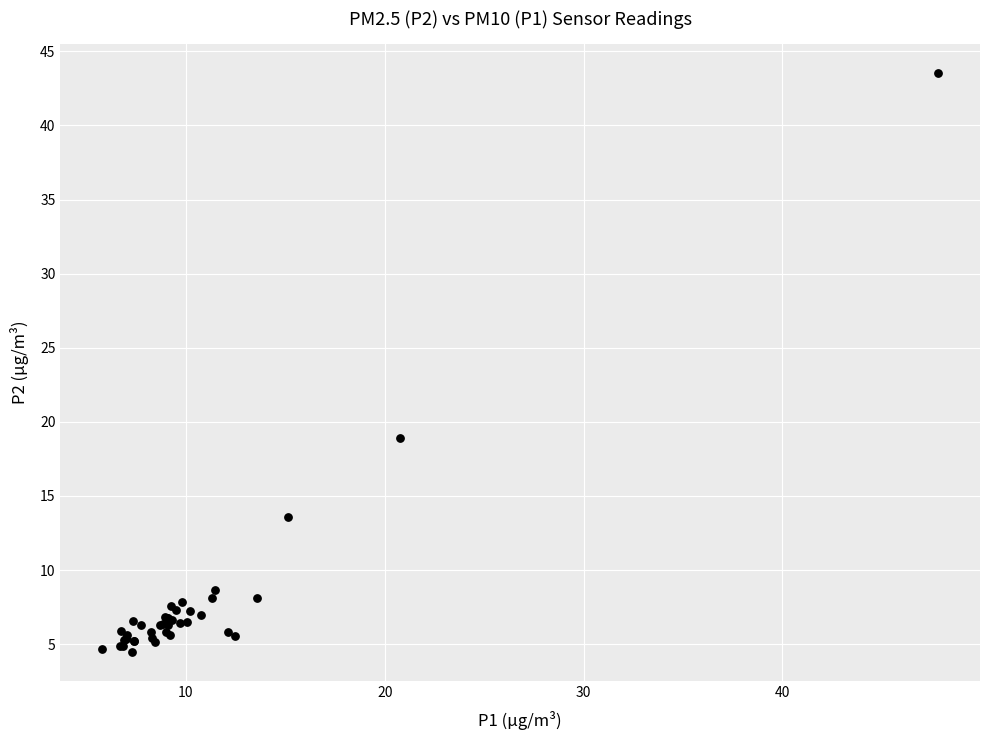

What Y value in the scatter plot is closest to 24?

18.9